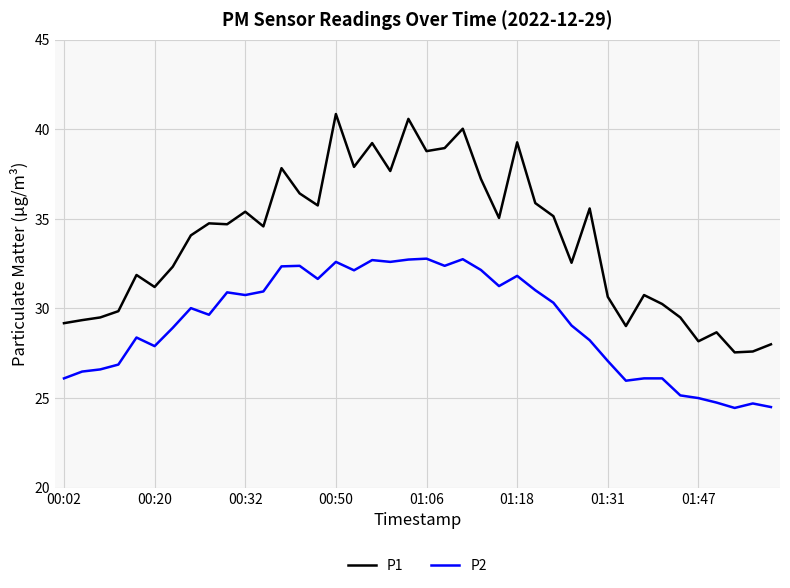

What is the difference between the maximum and minimum values in the P2 series?

8.3